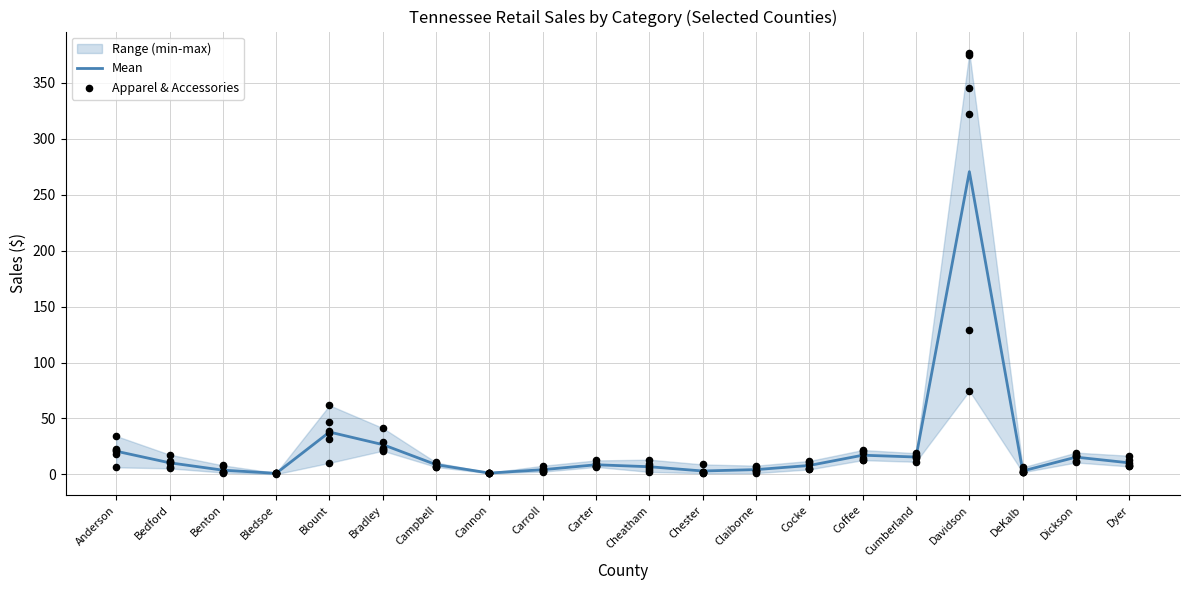

Is the value of Mean at Cumberland greater than the value of Apparel & Accessories at Benton?

Yes